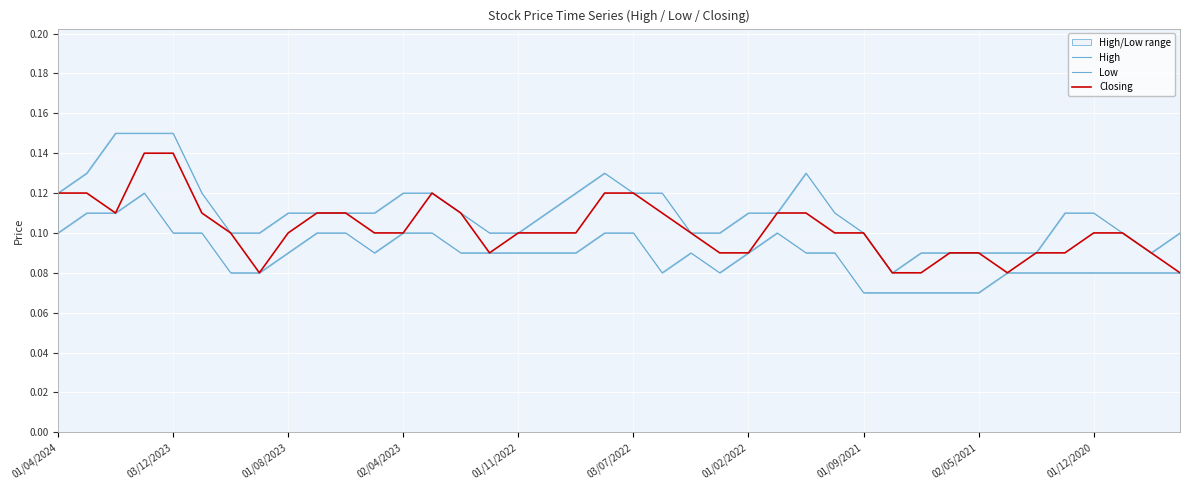

What is the difference between the maximum and minimum values in the Closing series?

0.1